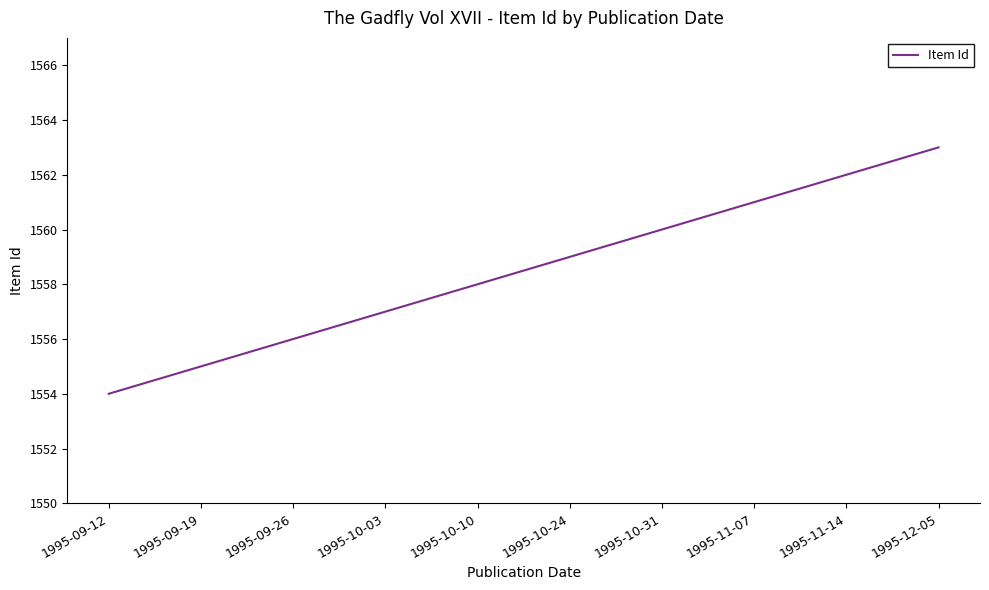

What is the greatest value displayed?

1563